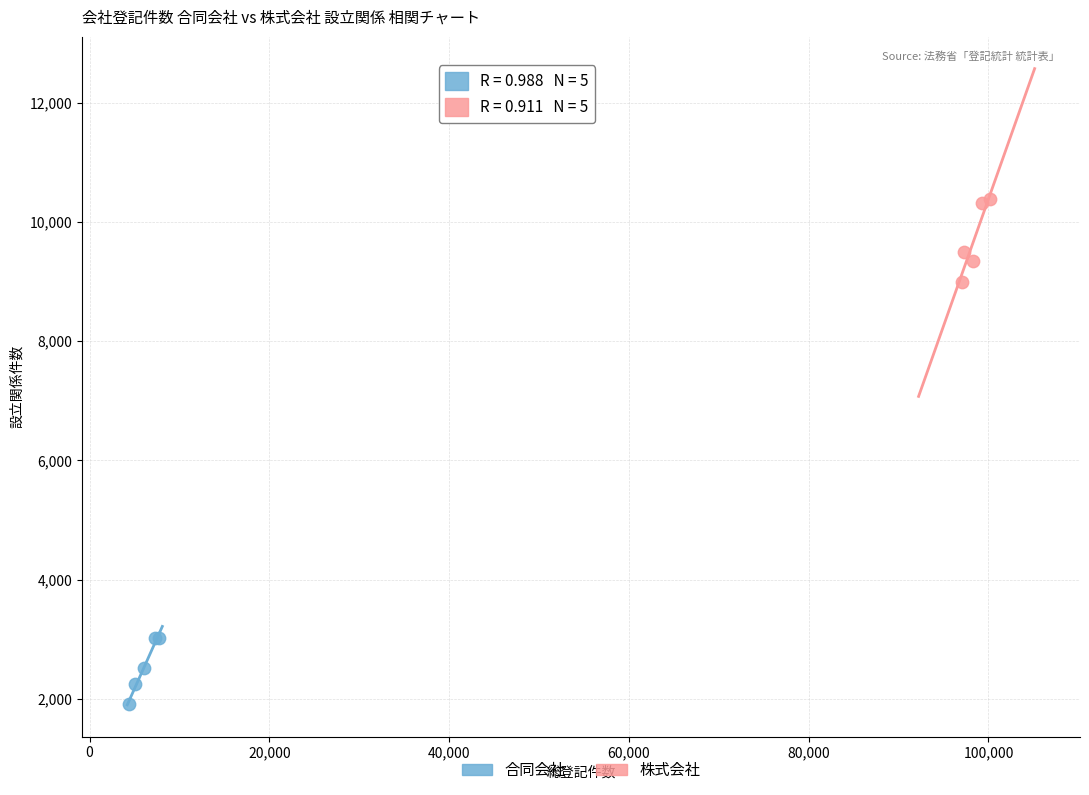

Which series reaches the maximum Y coordinate?

株式会社